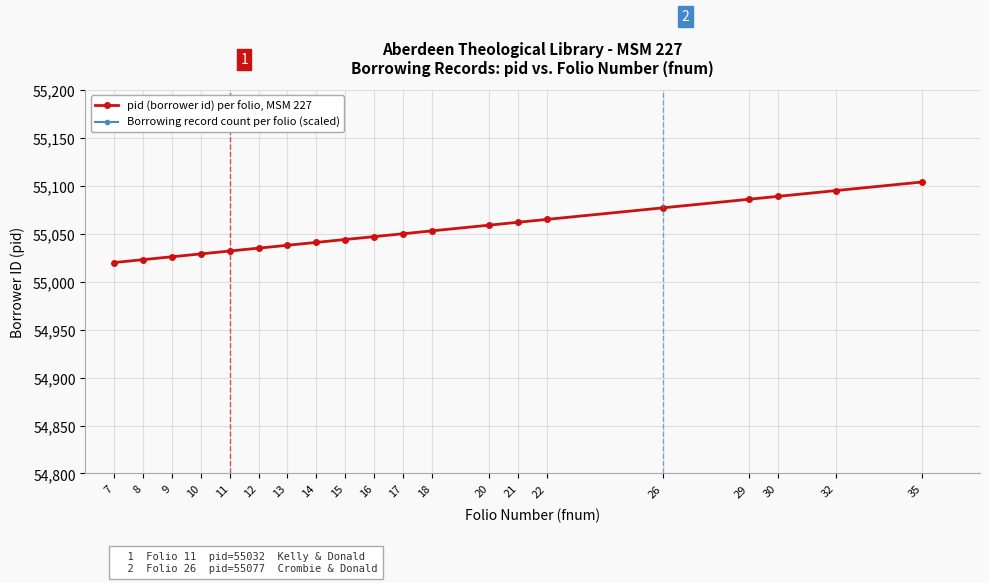

What is the average value of the Borrowing record count per folio (scaled) series?

61000